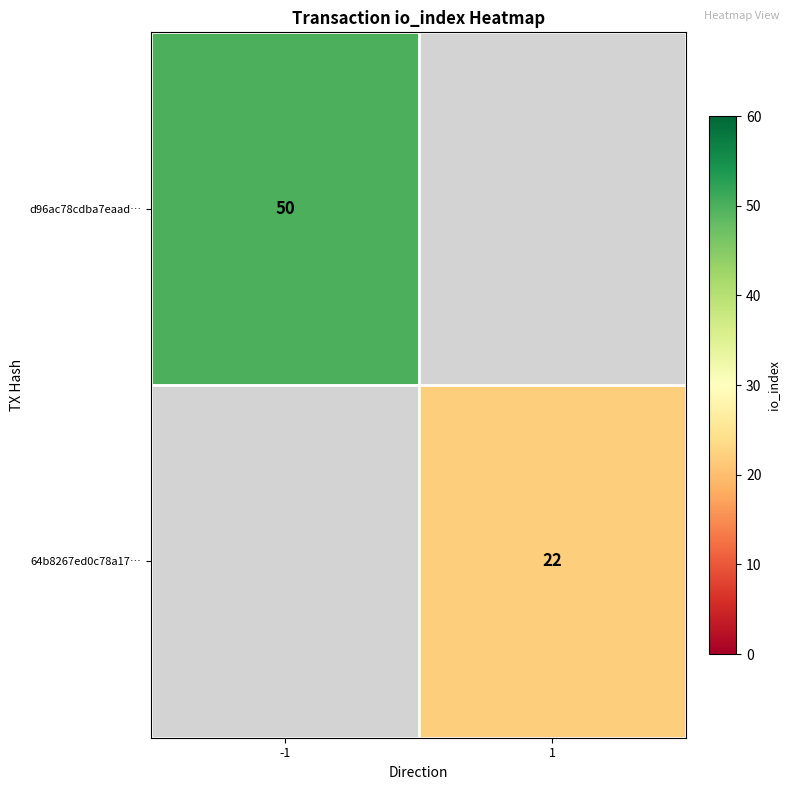

True or false: d96ac78cdba7eaad… has a value of 66 at -1.

False